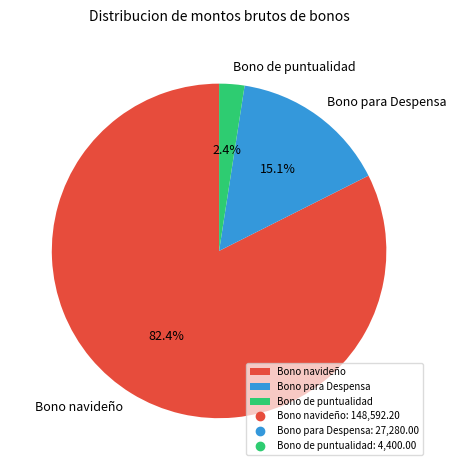

How much of the chart is everything except Bono para Despensa?

84.9%